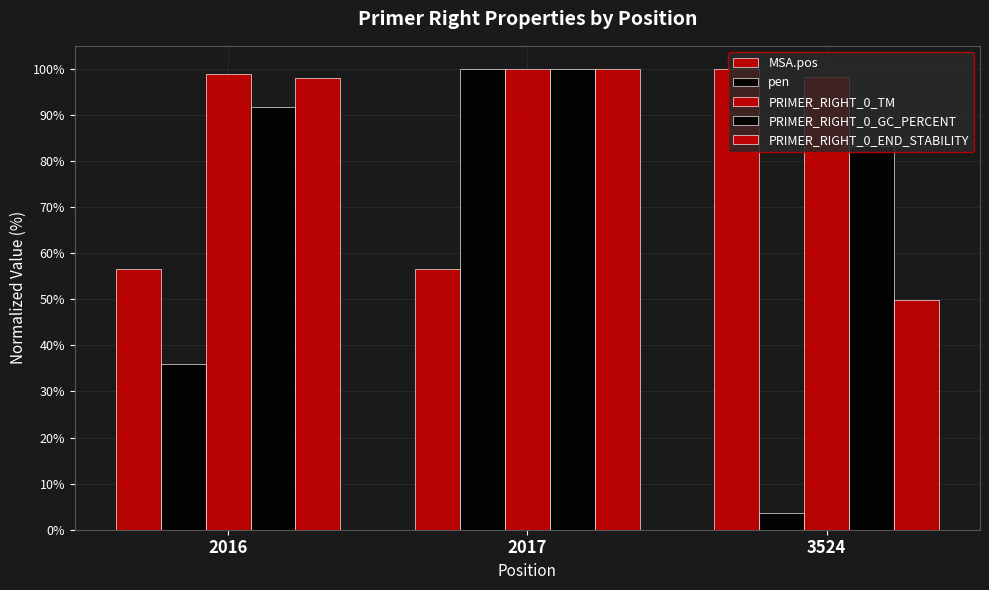

What is the value of the MSA.pos bar at the 3rd from the left?

100.0